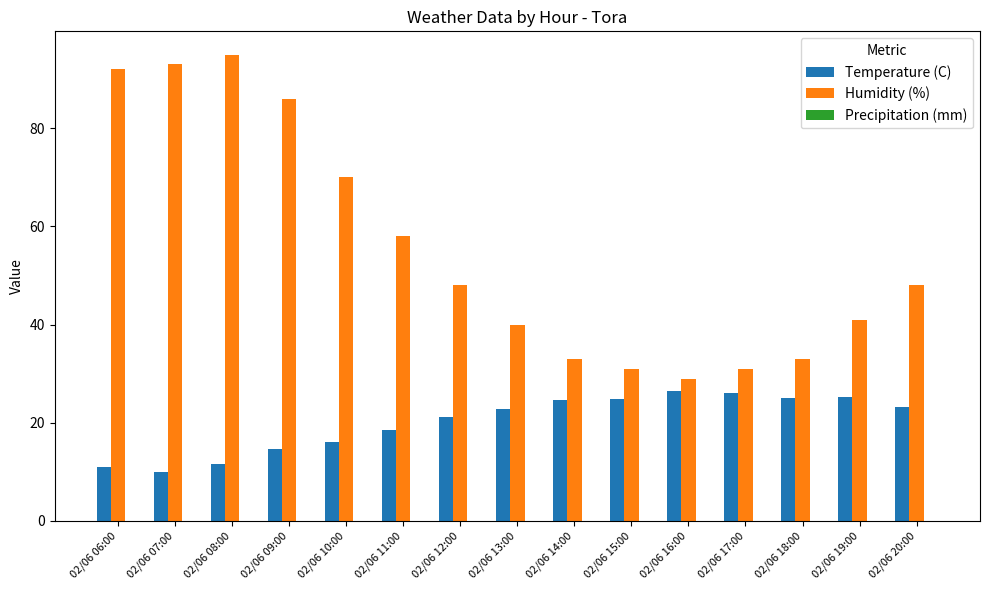

Is it true that Temperature (C) equals 14.6 at 02/06 09:00?

True